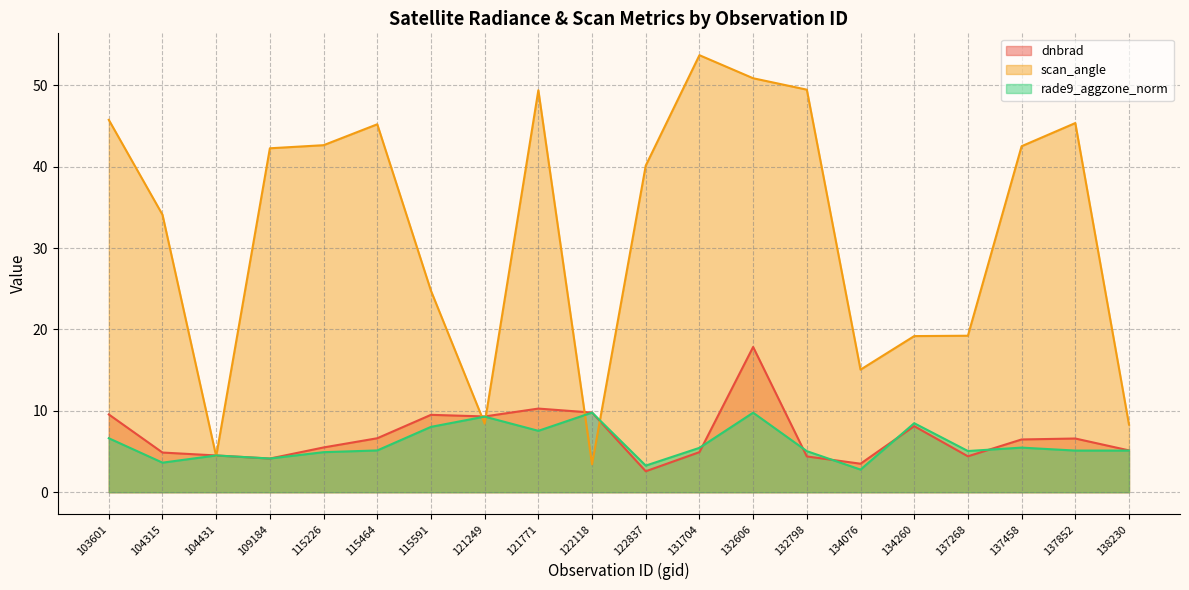

Where is the first local maximum for scan_angle?

115464